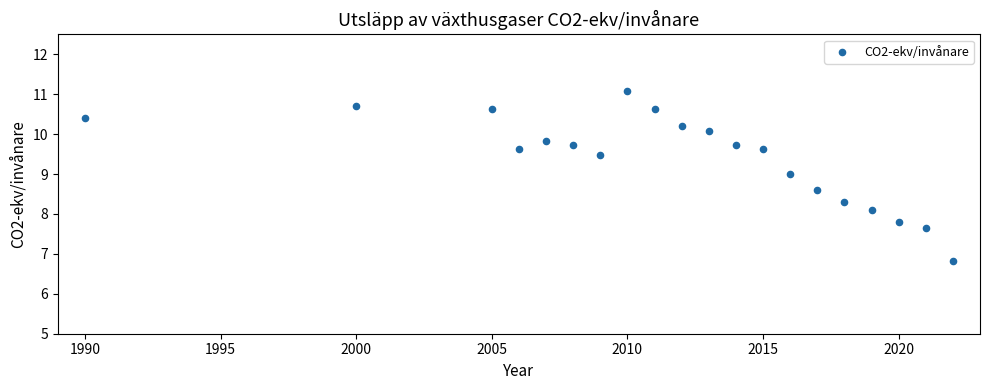

What Y value in the scatter plot is closest to 8?

8.1